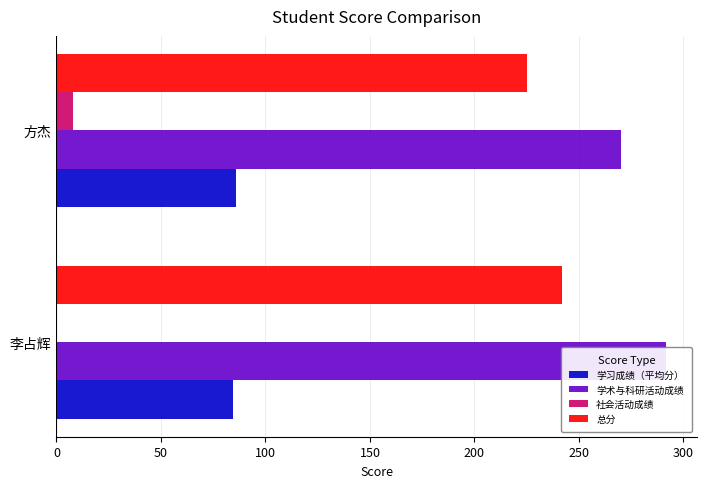

Which has a higher value, 李占辉 or 方杰?

方杰